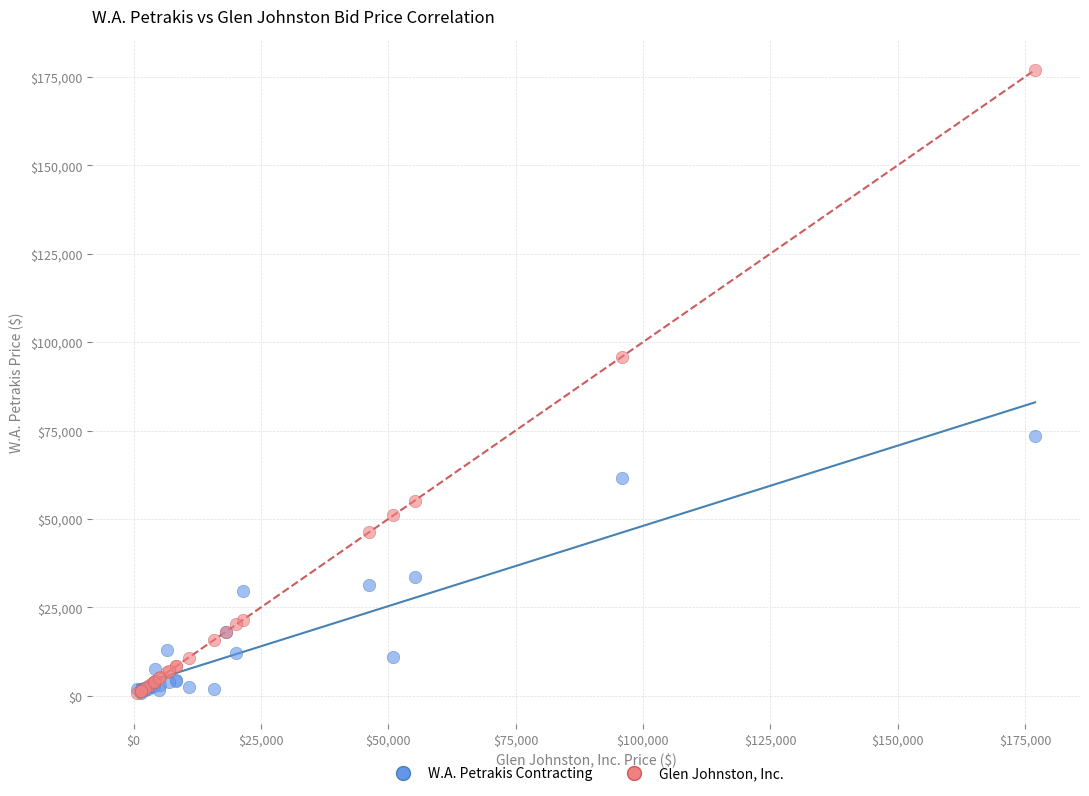

In the W.A. Petrakis Contracting series, what Y value is closest to 37175?

33600